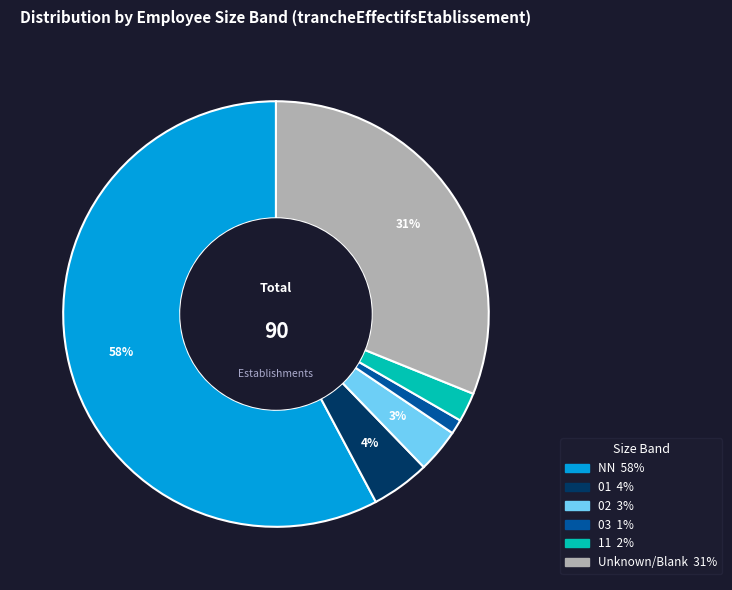

To the nearest percent, what is the average slice percentage?

17%